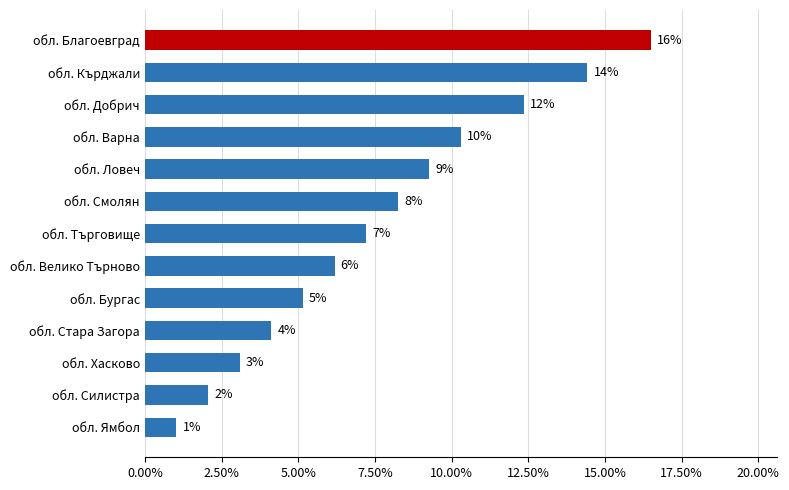

Are the bars horizontal?

Yes